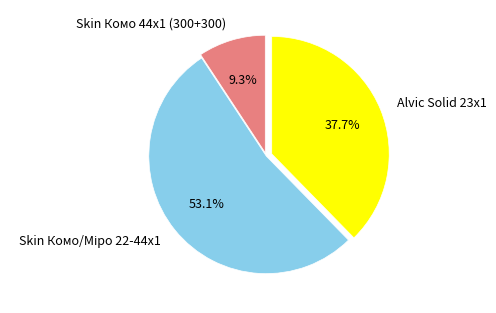

Is the sum of Alvic Solid 23x1 and Skin Комо 44x1 (300+300) greater than half?

No